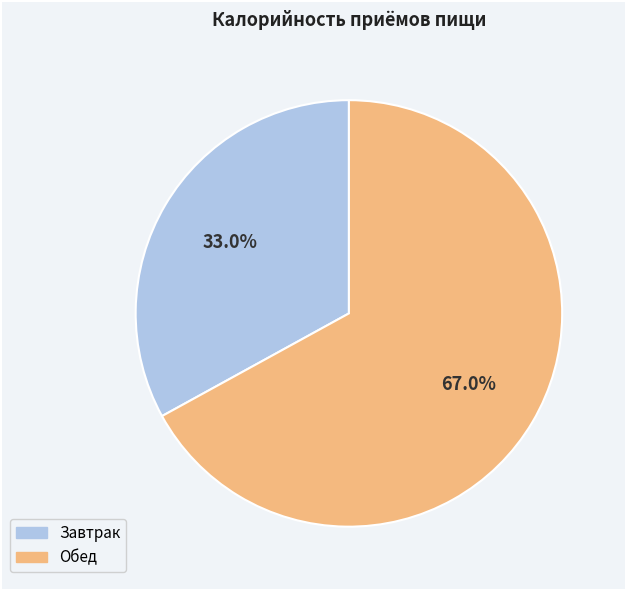

What is the total percentage of Обед and Завтрак?

100.0%